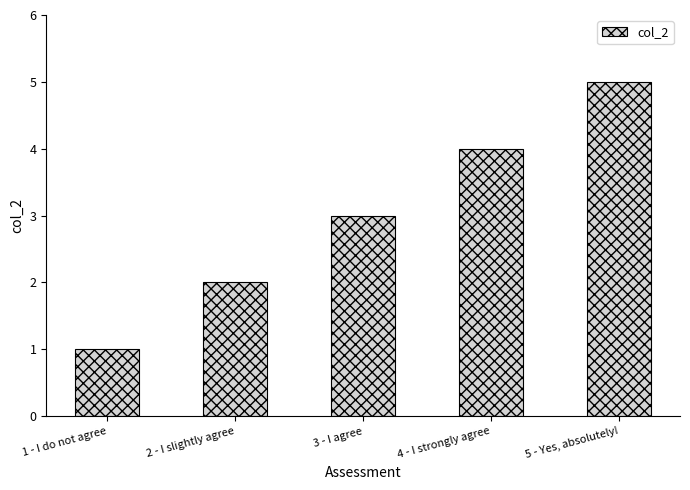

What is the label of the 4th bar from the left?

4 - I strongly agree